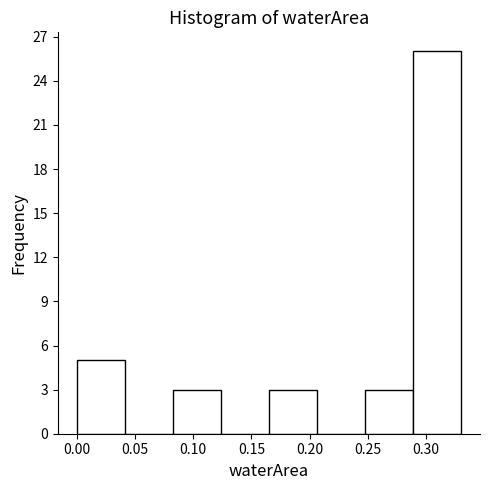

Reading left to right, transcribe this chart: for each bar, give the range it covers on the x-axis and its height. Neither the bar edges nor the heights are printed on the chart, so give them approximately, as read against the axes.

0.000 to 0.040: 5
0.040 to 0.085: 0
0.085 to 0.125: 3
0.125 to 0.165: 0
0.165 to 0.205: 3
0.205 to 0.250: 0
0.250 to 0.290: 3
0.290 to 0.330: 26